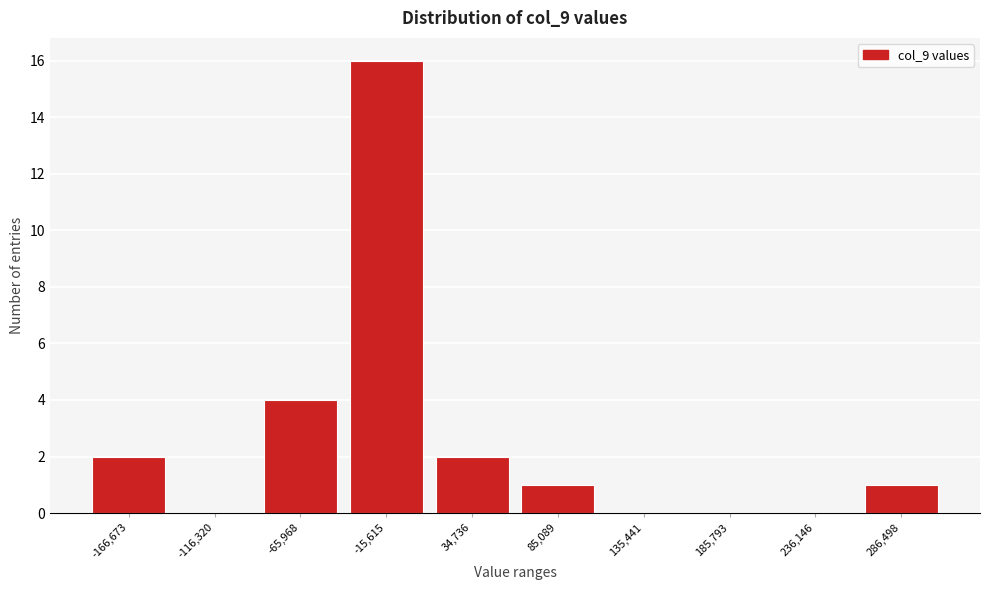

Reading right to left, what are all the values shown in this chart?

286,498=1	236,146=0	185,793=0	135,441=0	85,089=1	34,736=2	-15,615=16	-65,968=4	-116,320=0	-166,673=2